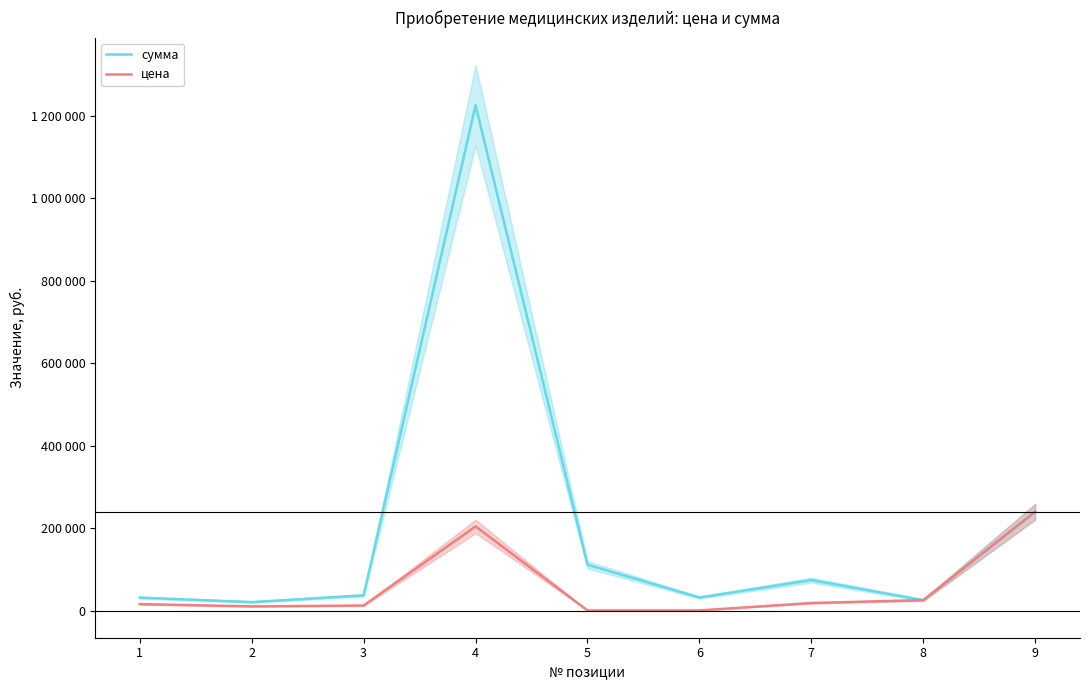

At how many categories does at least one series exceed 679024?

1